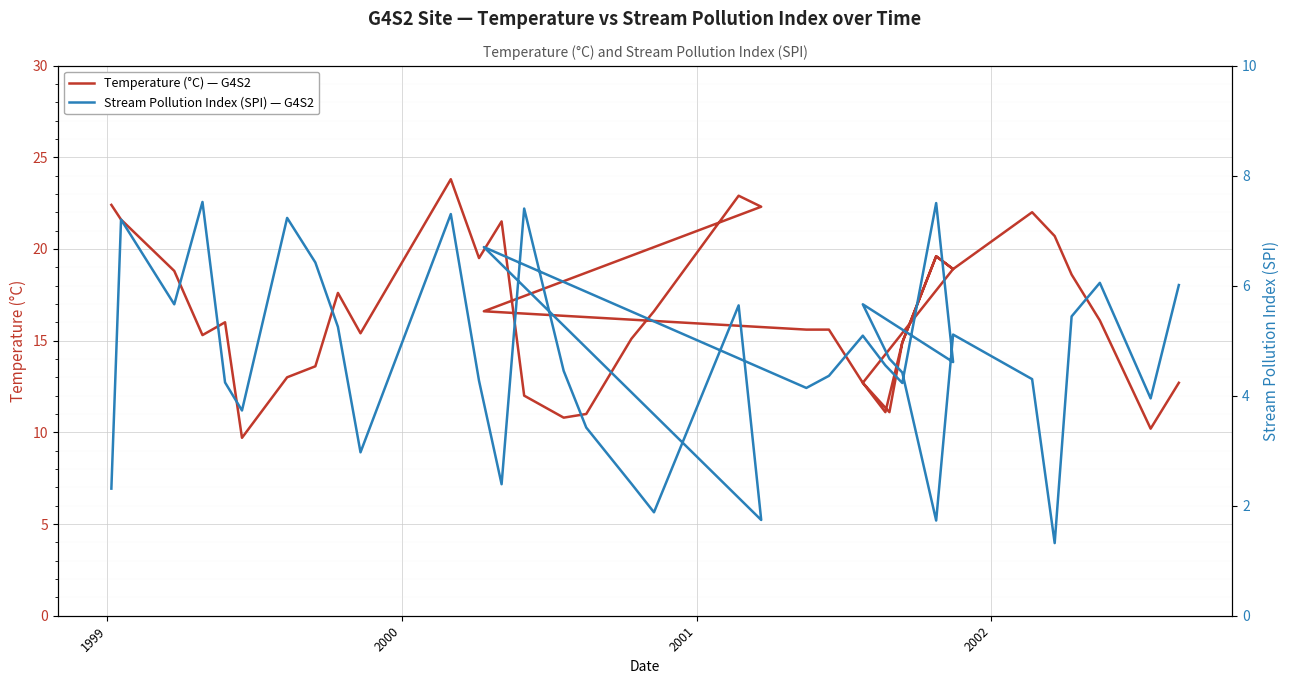

True or false: Stream Pollution Index (SPI) — G4S2 and Temperature (°C) — G4S2 intersect in this chart.

False